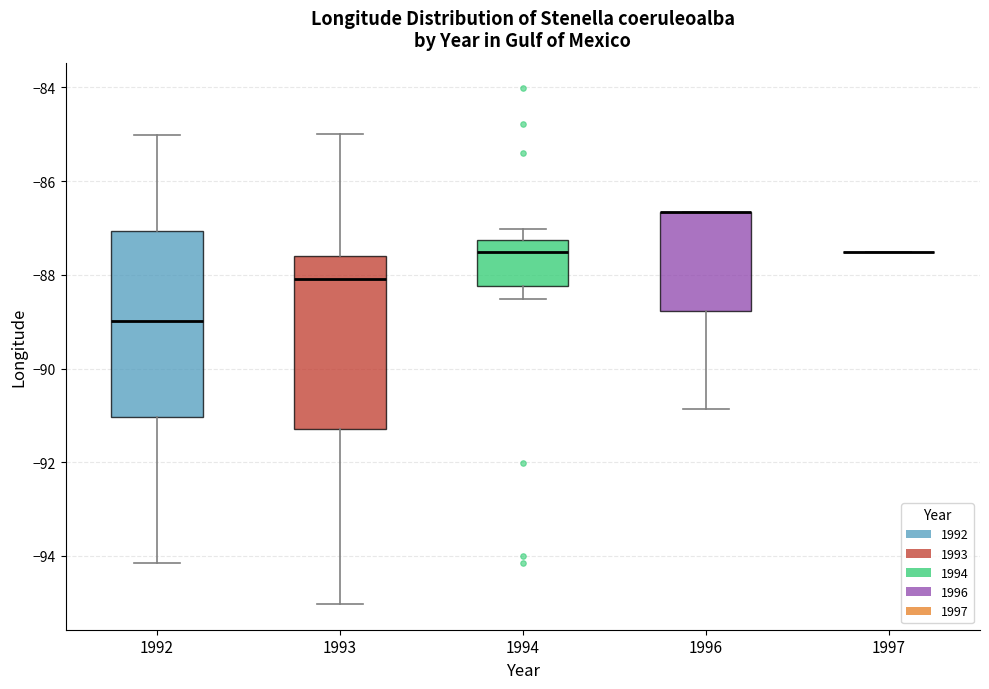

Where does the lower whisker of the box at x = 1994 end on the y-axis? The values are not printed on the chart, so give them approximately, as read against the axis.

-88.6